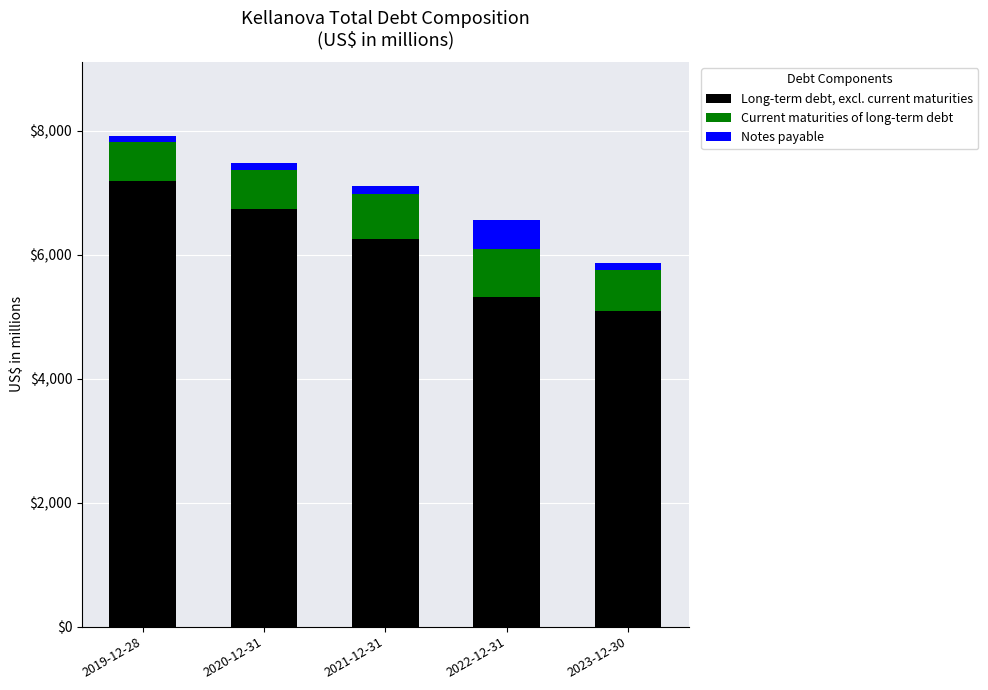

What is the sum of all Long-term debt, excl. current maturities values?

30609